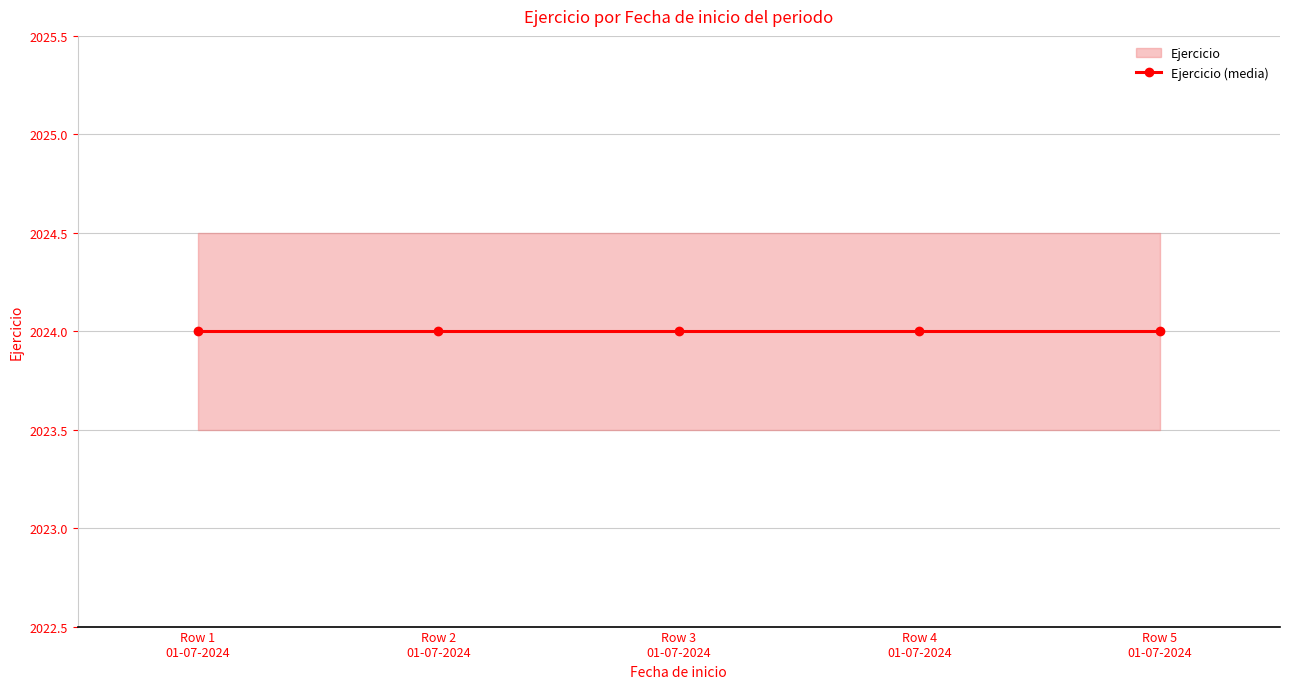

At 01-07-2024, list the series in order from smallest to largest.

lower, Ejercicio, upper